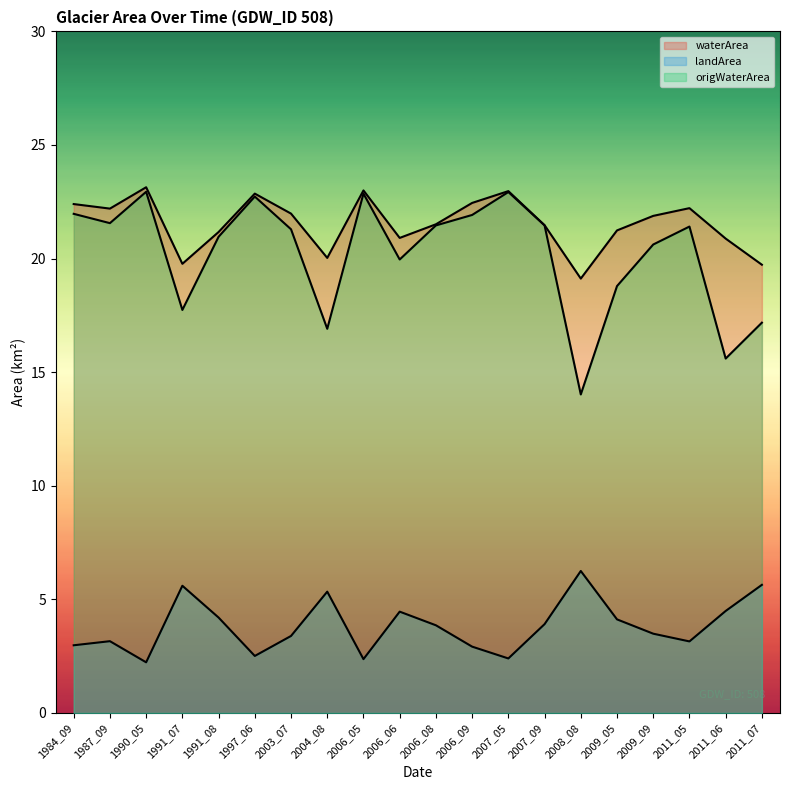

List the series in order of their peak value, highest first.

waterArea, origWaterArea, landArea